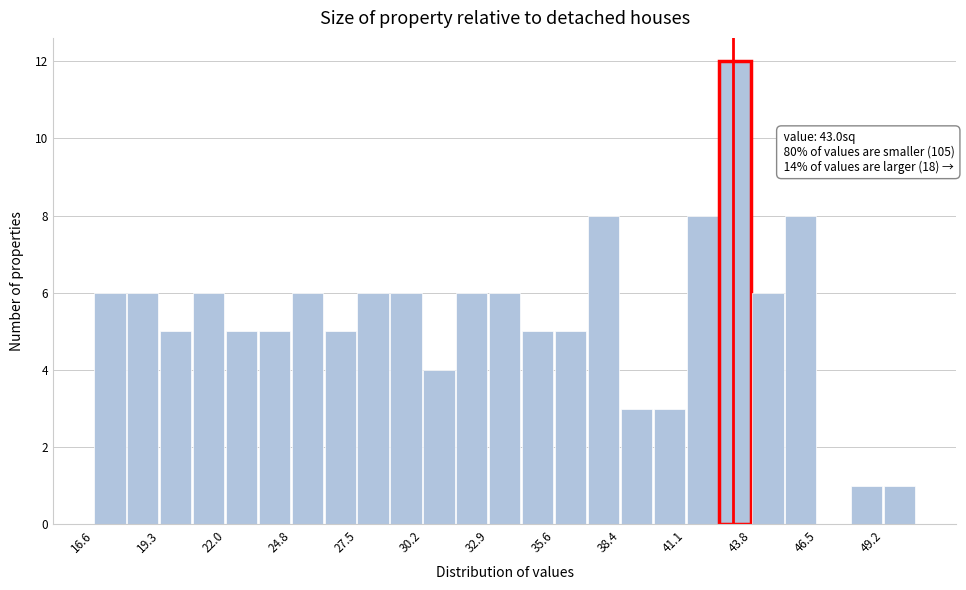

Read against the x-axis, roughly where is the centre of the tallest bar?

43.0